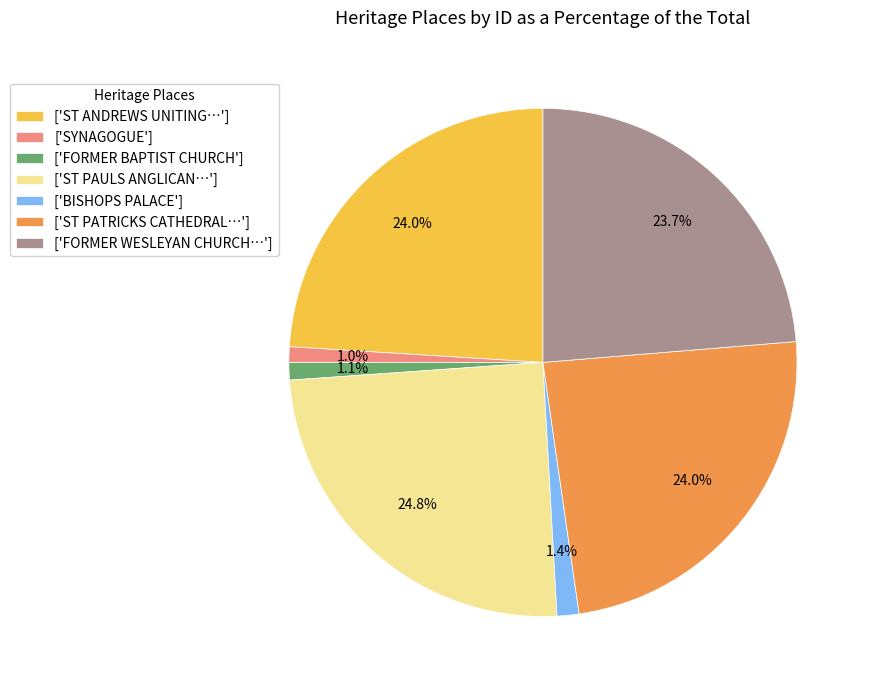

Approximately how many times larger is the value at ['FORMER BAPTIST CHURCH'] compared to ['SYNAGOGUE']?

1.1